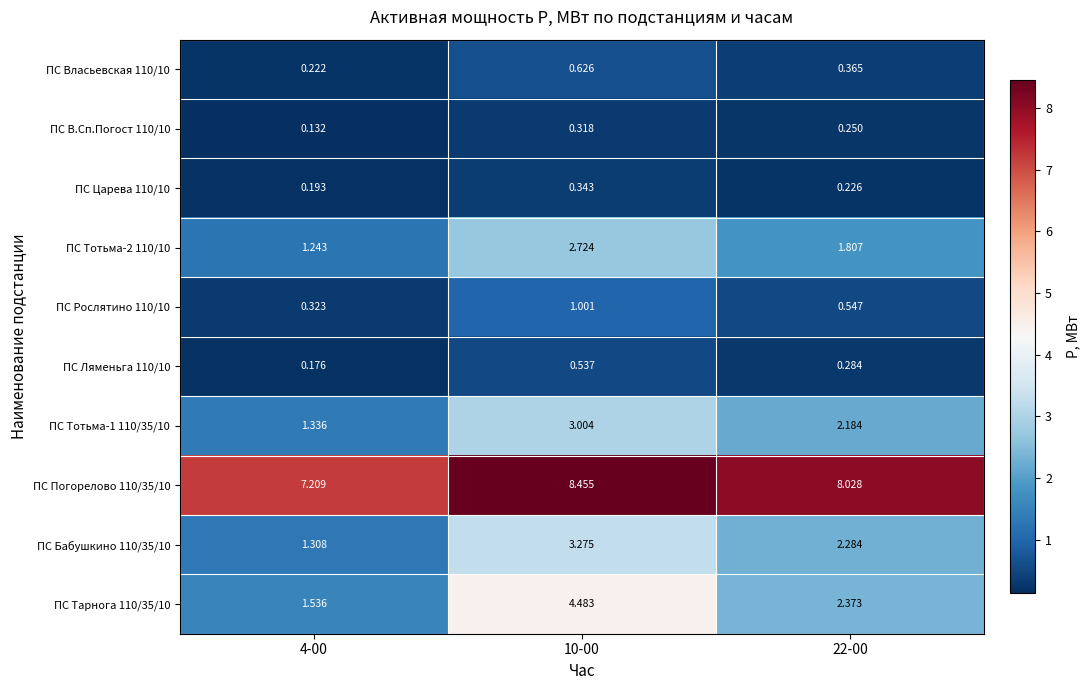

What is the maximum value shown in the chart?

8.5